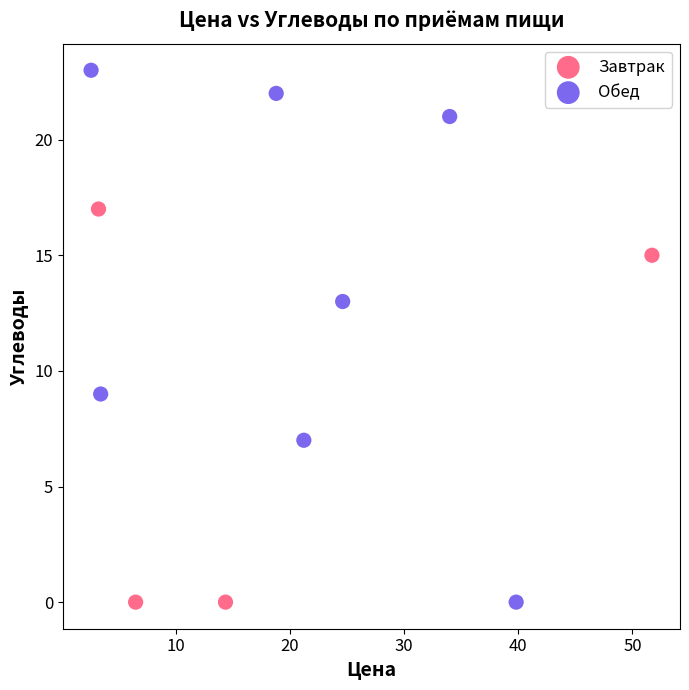

Which series reaches the maximum Y coordinate?

Обед